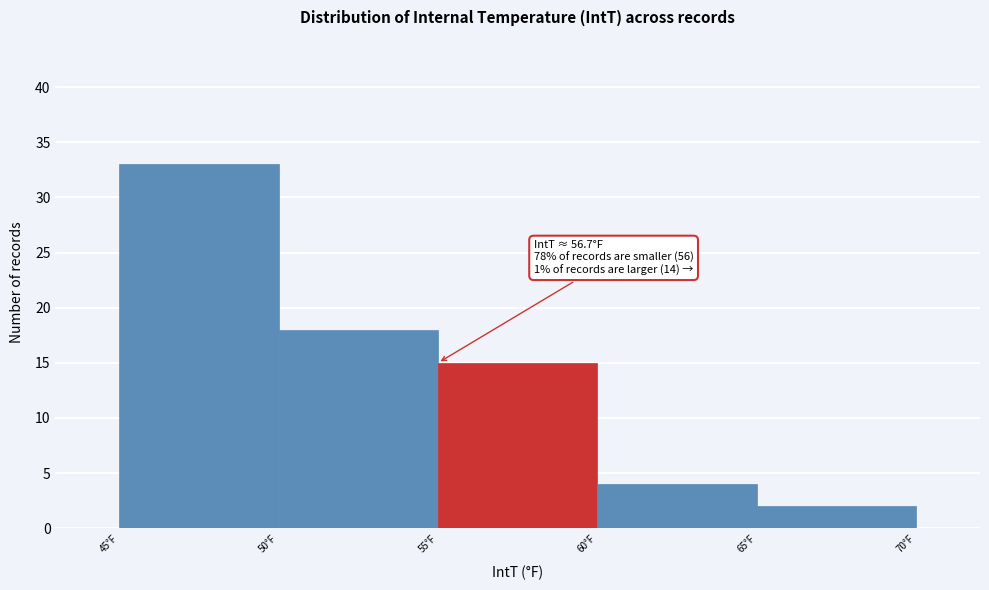

Which range on the x-axis has the tallest bar?

45 to 50